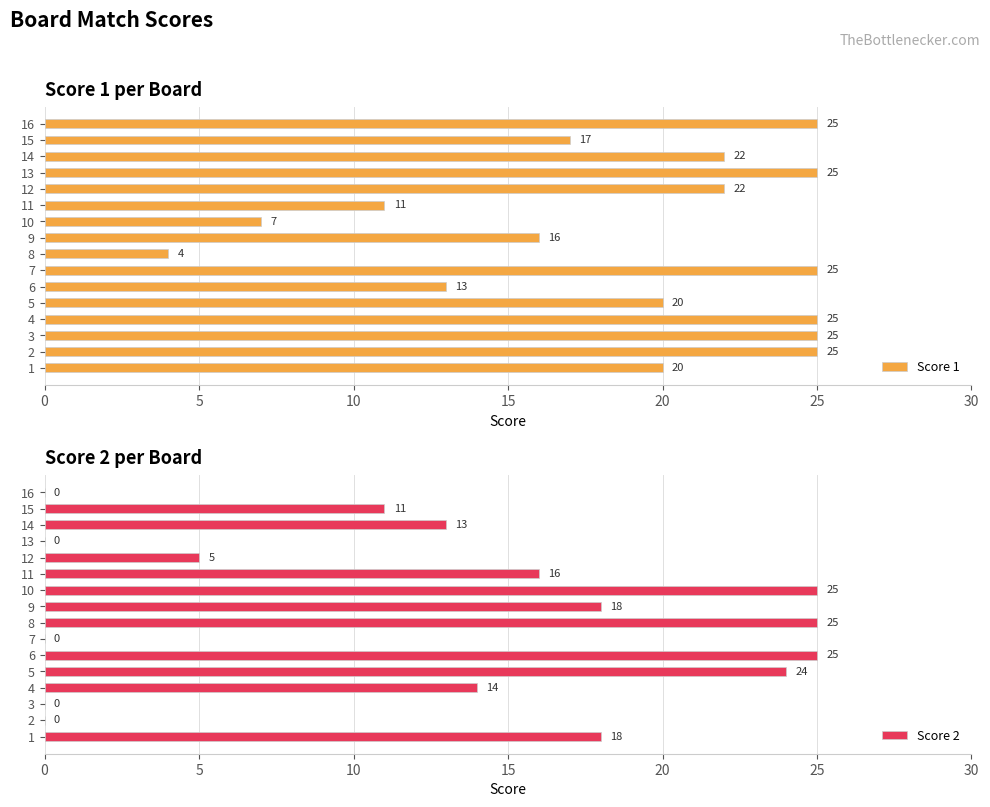

Which category has the lowest value in the Score 1 series?

8